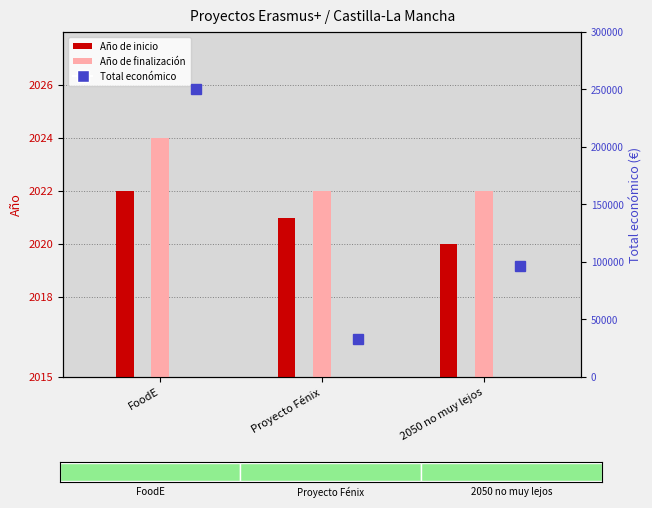

List the series in order of their peak value, lowest first.

Año de inicio, Año de finalización, Total económico